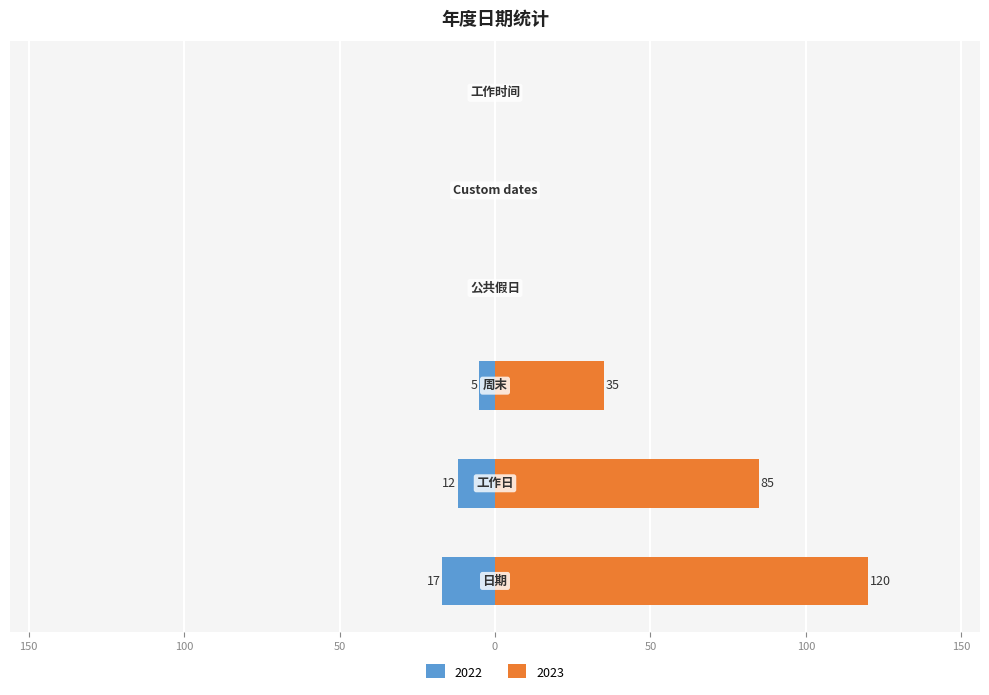

Reading left to right, list all the values displayed in this chart.

2022: 日期=-17	工作日=-12	周末=-5	公共假日=0	Custom dates=0	工作时间=0
2023: 日期=120	工作日=85	周末=35	公共假日=0	Custom dates=0	工作时间=0